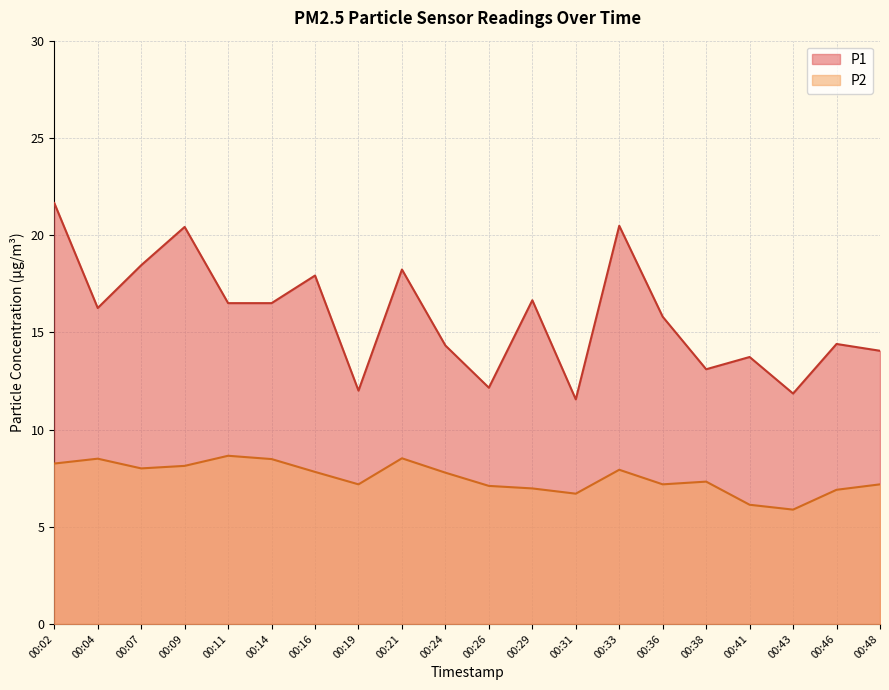

Reading left to right, list all the values displayed in this chart.

P1: 00:02=21.6	00:04=16.2	00:07=18.4	00:09=20.4	00:11=16.5	00:14=16.5	00:16=17.9	00:19=12.0	00:21=18.2	00:24=14.3	00:26=12.2	00:29=16.6	00:31=11.6	00:33=20.5	00:36=15.8	00:38=13.1	00:41=13.7	00:43=11.8	00:46=14.4	00:48=14.1
P2: 00:02=8.2	00:04=8.5	00:07=8.0	00:09=8.1	00:11=8.7	00:14=8.5	00:16=7.8	00:19=7.2	00:21=8.5	00:24=7.8	00:26=7.1	00:29=7.0	00:31=6.7	00:33=7.9	00:36=7.2	00:38=7.3	00:41=6.1	00:43=5.9	00:46=6.9	00:48=7.2